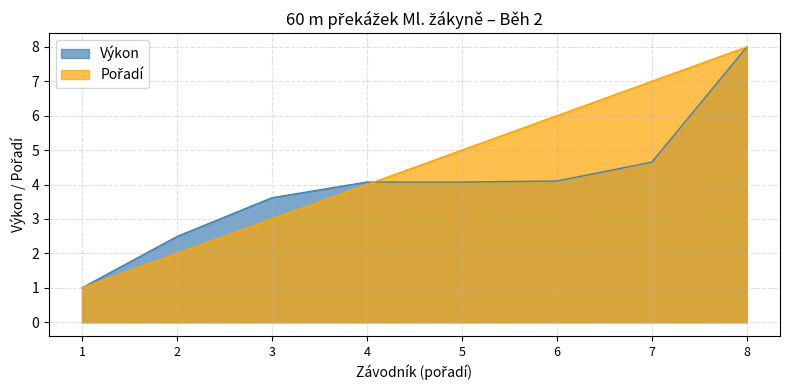

What is the maximum value for Výkon?

8.0